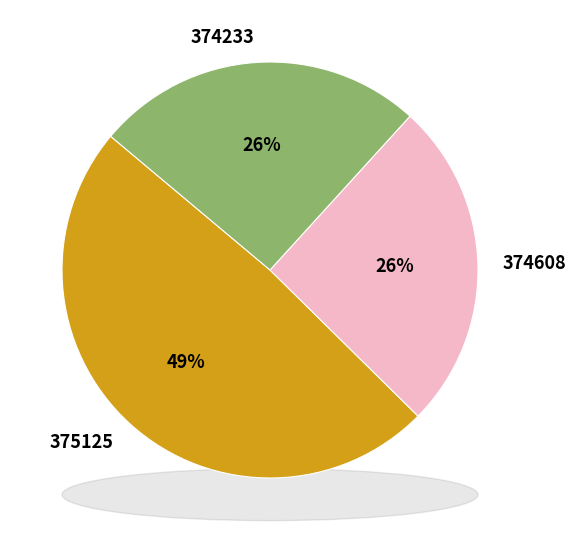

Rank the categories by value from lowest to highest.

374608, 374233, 375125